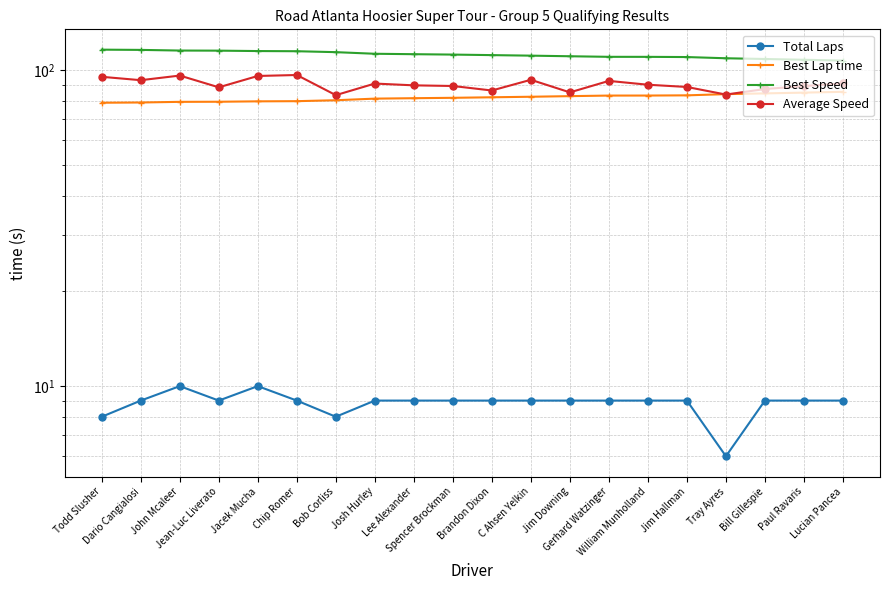

What is the sum of the Best Speed values at Jim Hallman and Todd Slusher?

226.0